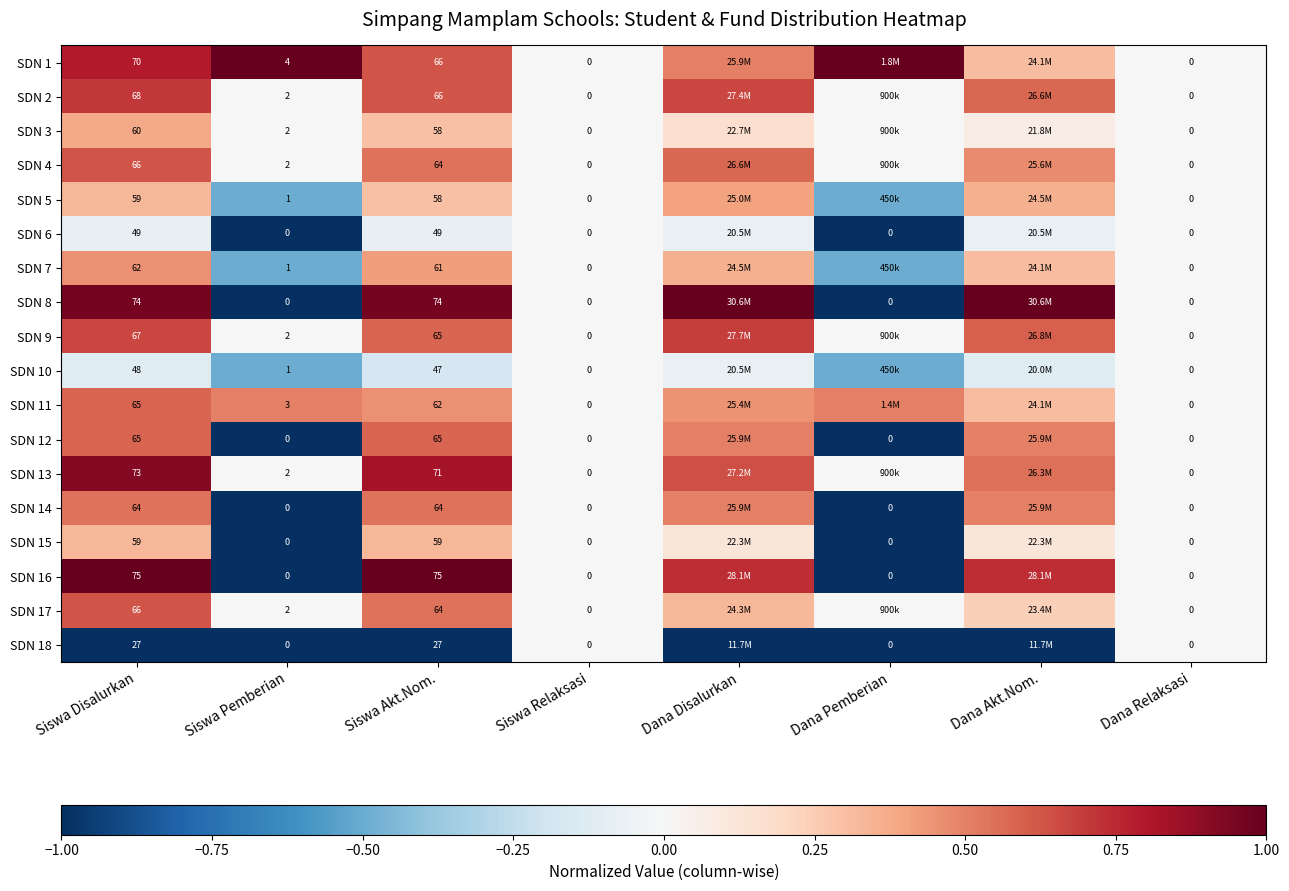

Is the value of SDN 13 at Siswa Pemberian greater than the value of SDN 6 at Siswa Disalurkan?

No